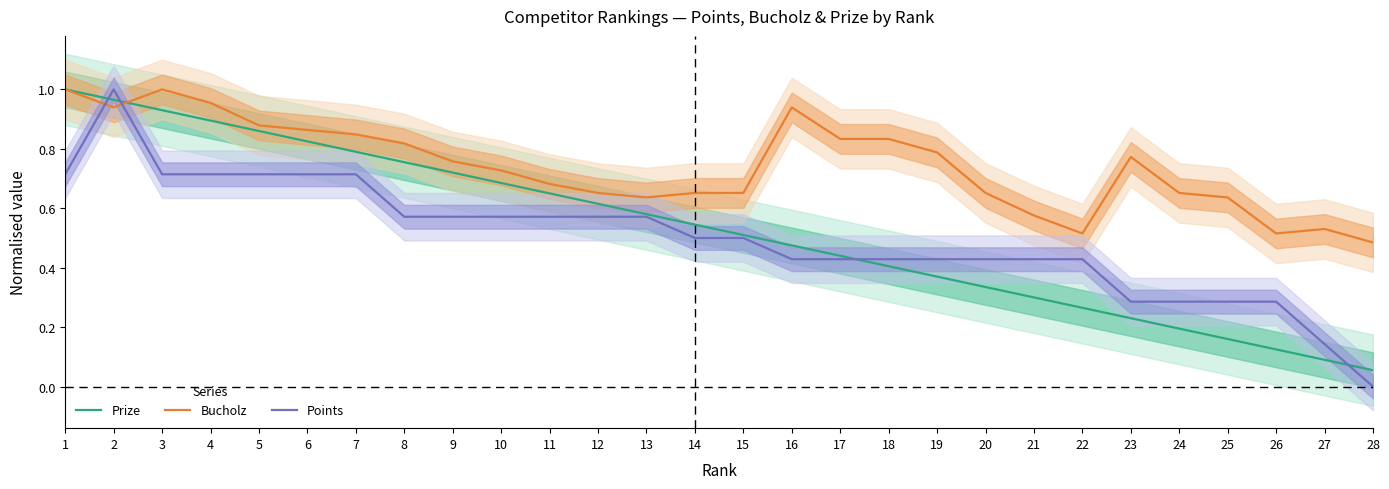

List the labels in order of Prize value, largest first.

1, 2, 3, 4, 5, 6, 7, 8, 9, 10, 11, 12, 13, 14, 15, 16, 17, 18, 19, 20, 21, 22, 23, 24, 25, 26, 27, 28